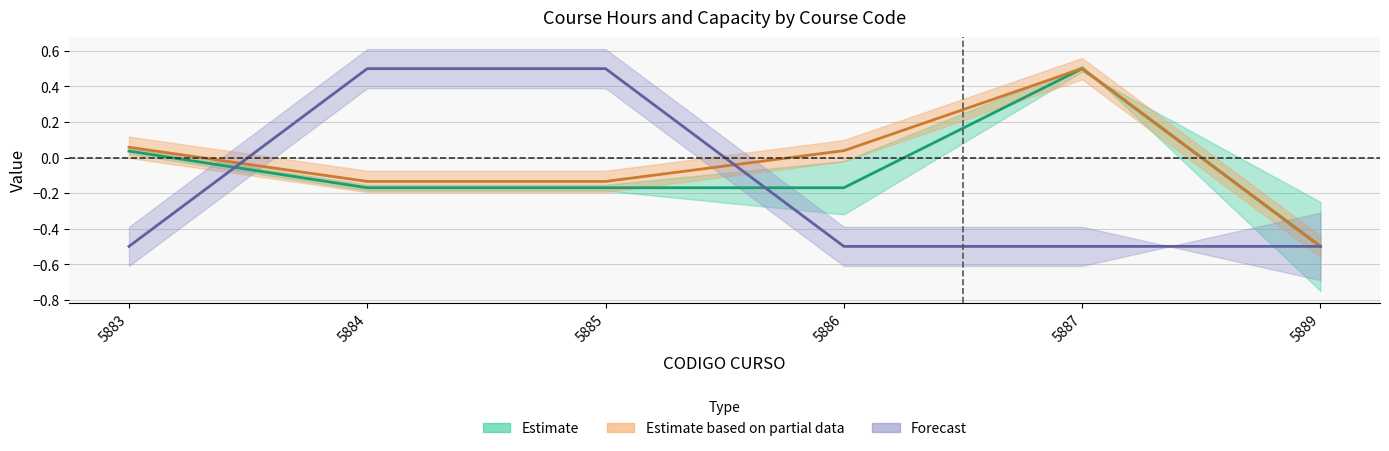

Reading left to right, list all the values displayed in this chart.

N° DIAS FASE LECTIVA: 5883=0.1	5884=-0.1	5885=-0.1	5886=0.0	5887=0.5	5889=-0.5
TOTAL HORAS OFICIO: 5883=0.0	5884=-0.2	5885=-0.2	5886=-0.2	5887=0.5	5889=-0.5
CUPO: 5883=-0.5	5884=0.5	5885=0.5	5886=-0.5	5887=-0.5	5889=-0.5